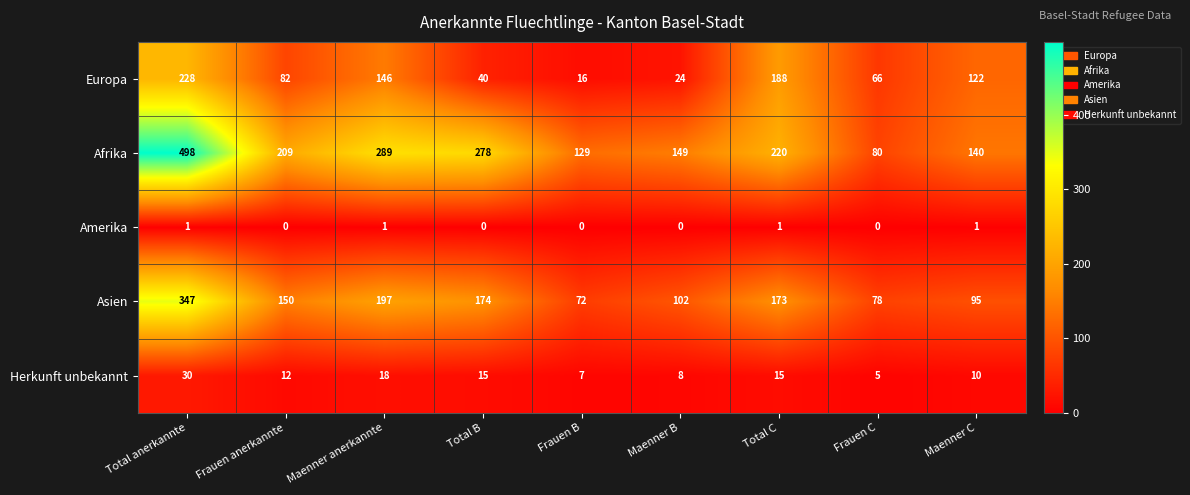

How many Amerika values are between 0 and 1?

9